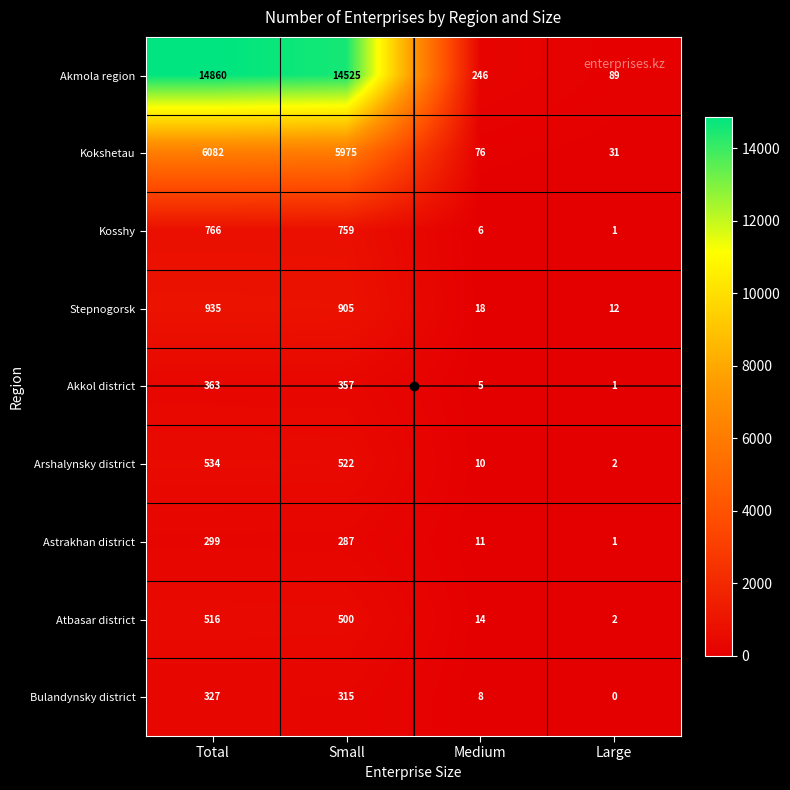

Which series has the largest range (max minus min)?

Akmola region